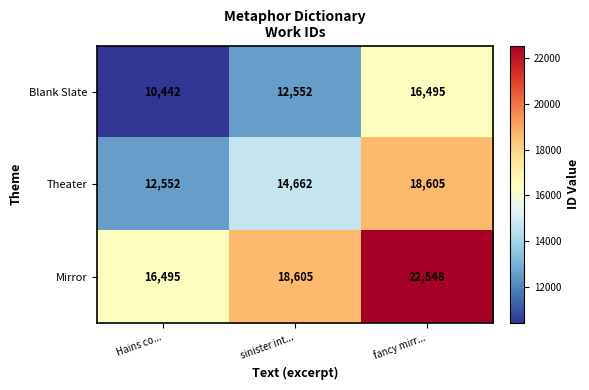

What is the maximum value shown in the chart?

22548